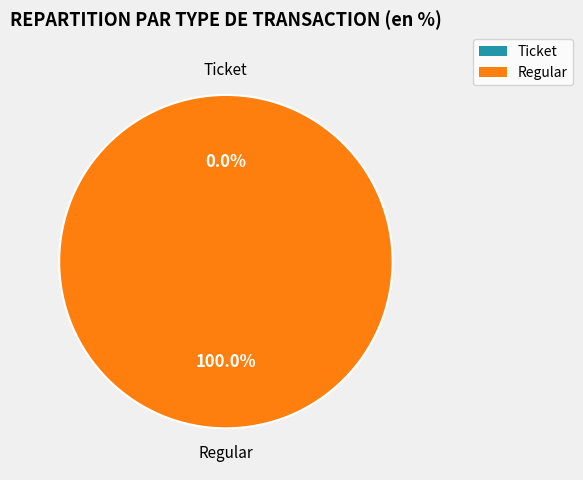

To the nearest percent, what portion does Regular represent?

100%